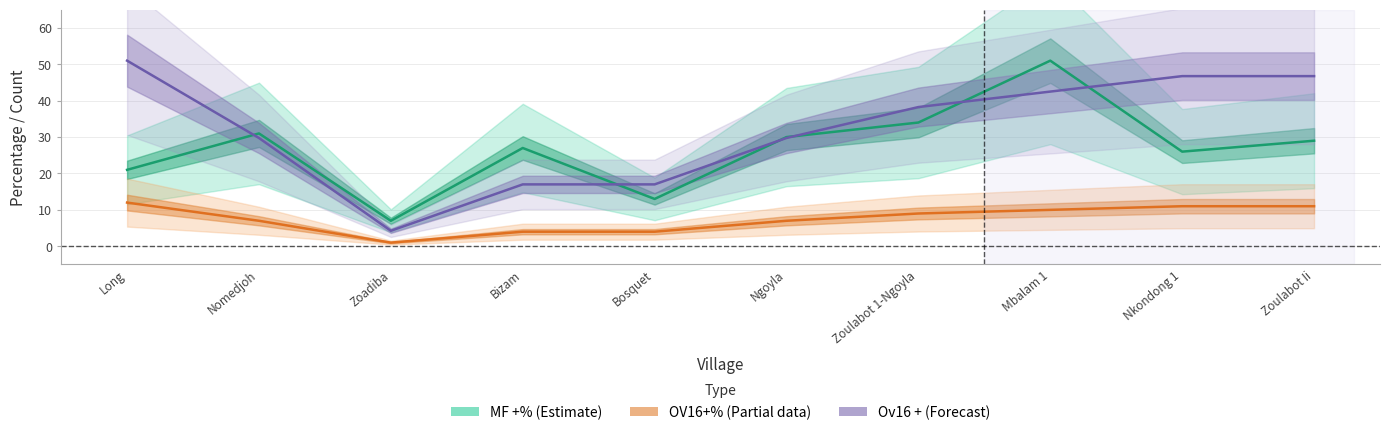

What is the value of the OV16+% point at the 7th from the left?

9.0